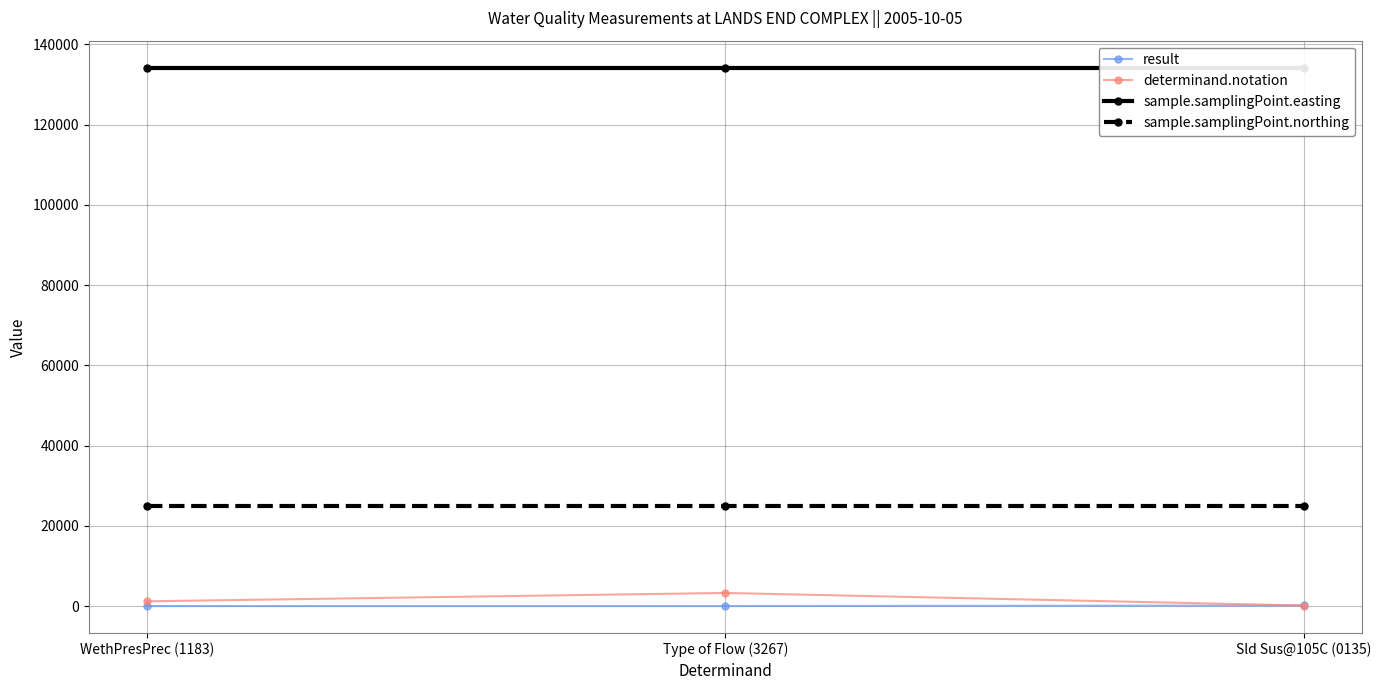

What position from the left is Sld Sus@105C (0135)?

3